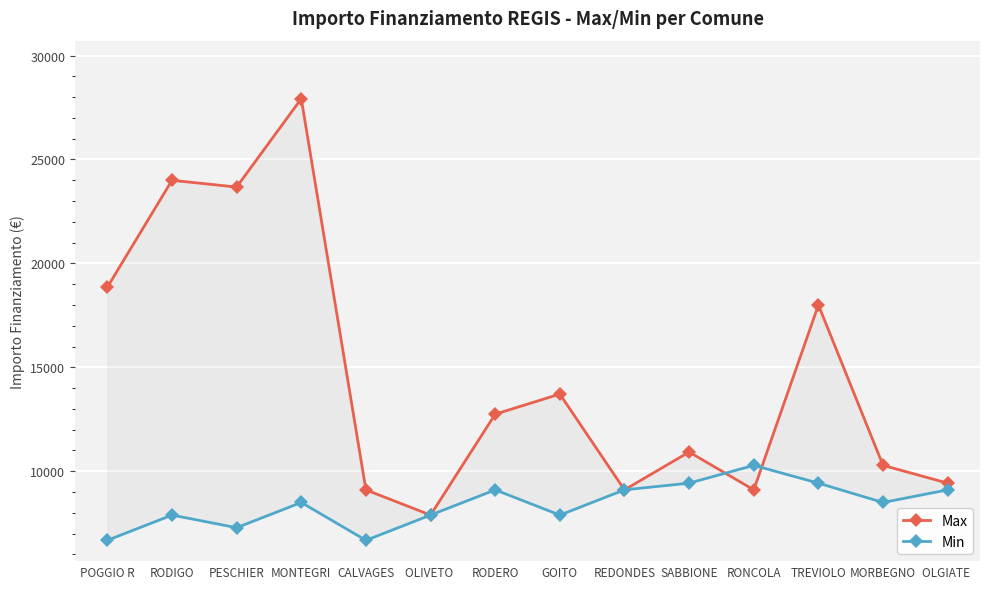

At which category does Min reach its first local peak?

RODIGO